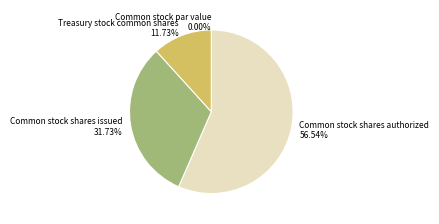

Count the number of slices in the pie.

4